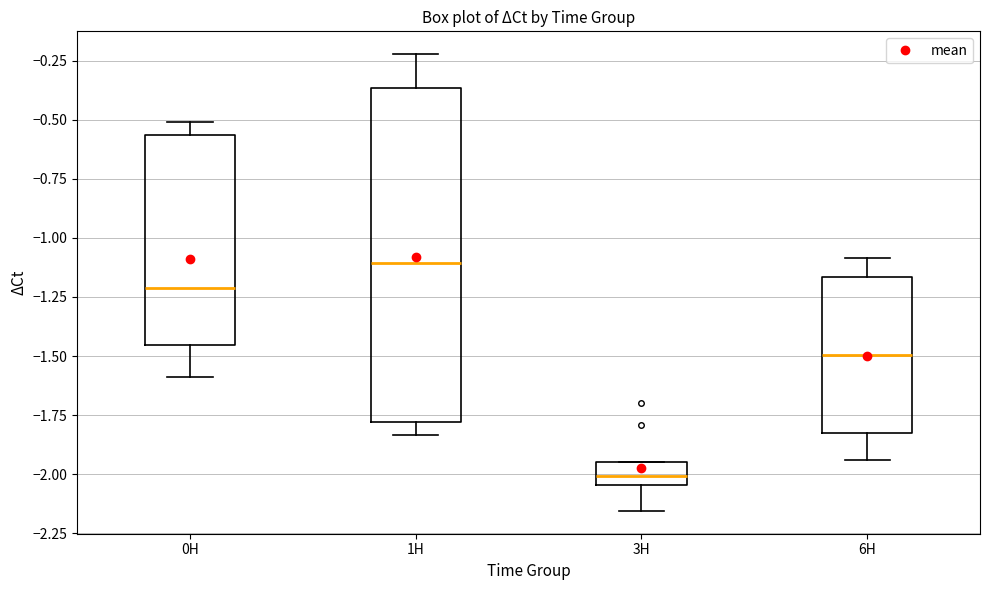

Where is the upper edge of the box for 6H on the y-axis? The values are not printed on the chart, so give them approximately, as read against the axis.

-1.15